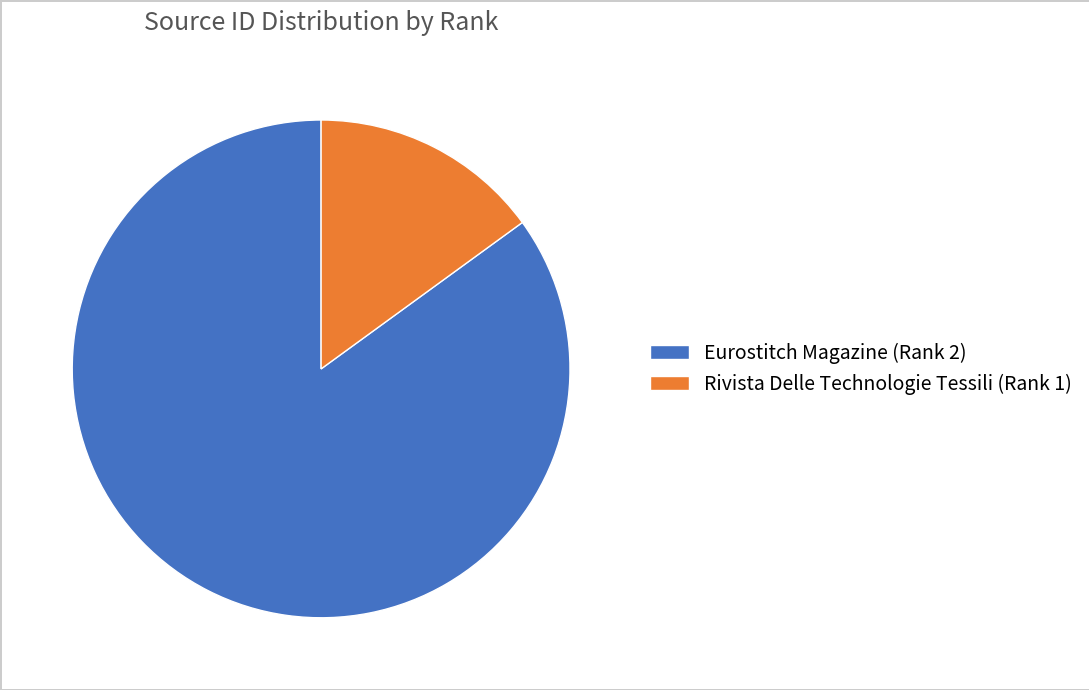

Between Eurostitch Magazine (Rank 2) and Rivista Delle Technologie Tessili (Rank 1), which is larger?

Eurostitch Magazine (Rank 2)